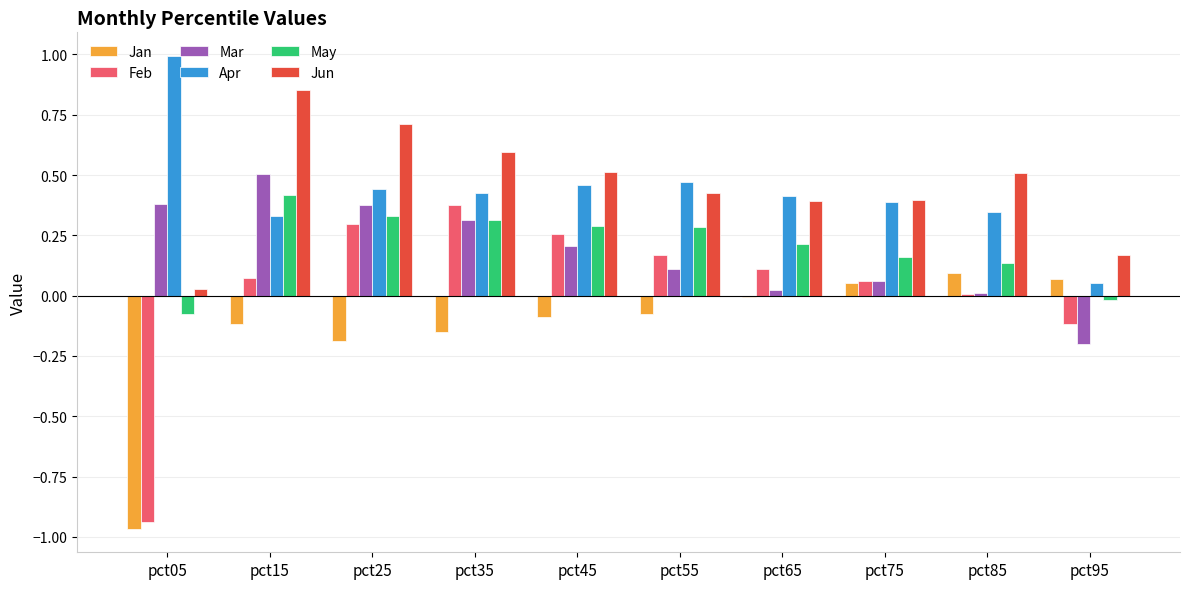

Is the value of Mar at pct55 greater than the value of Jan at pct55?

Yes